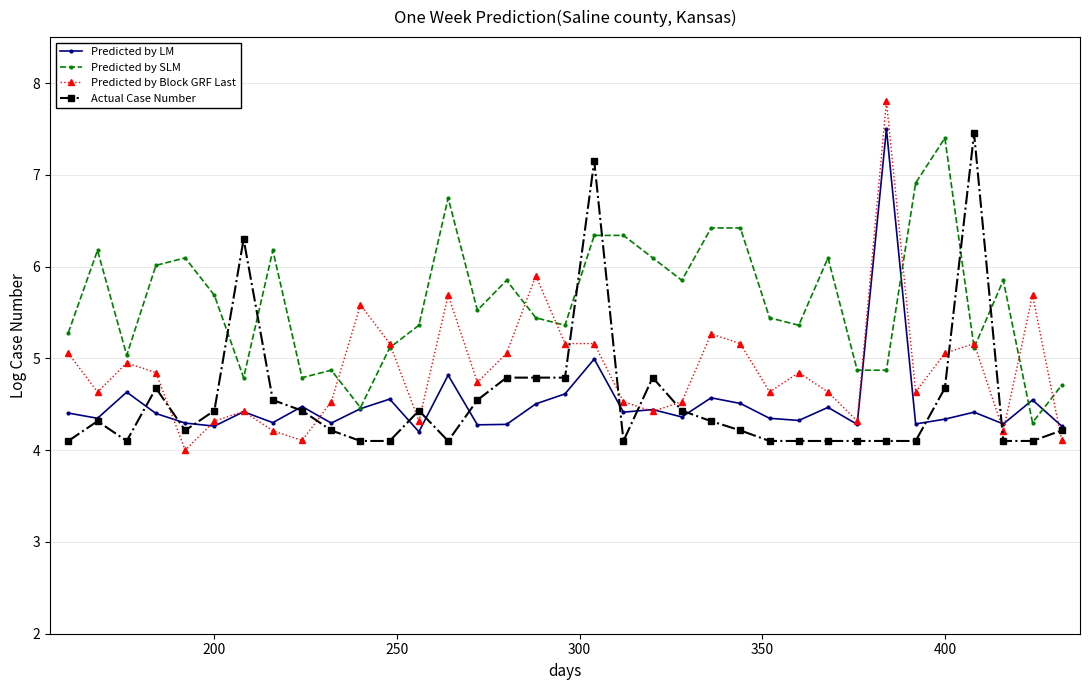

Which series has the widest spread of values?

Predicted by Block GRF Last